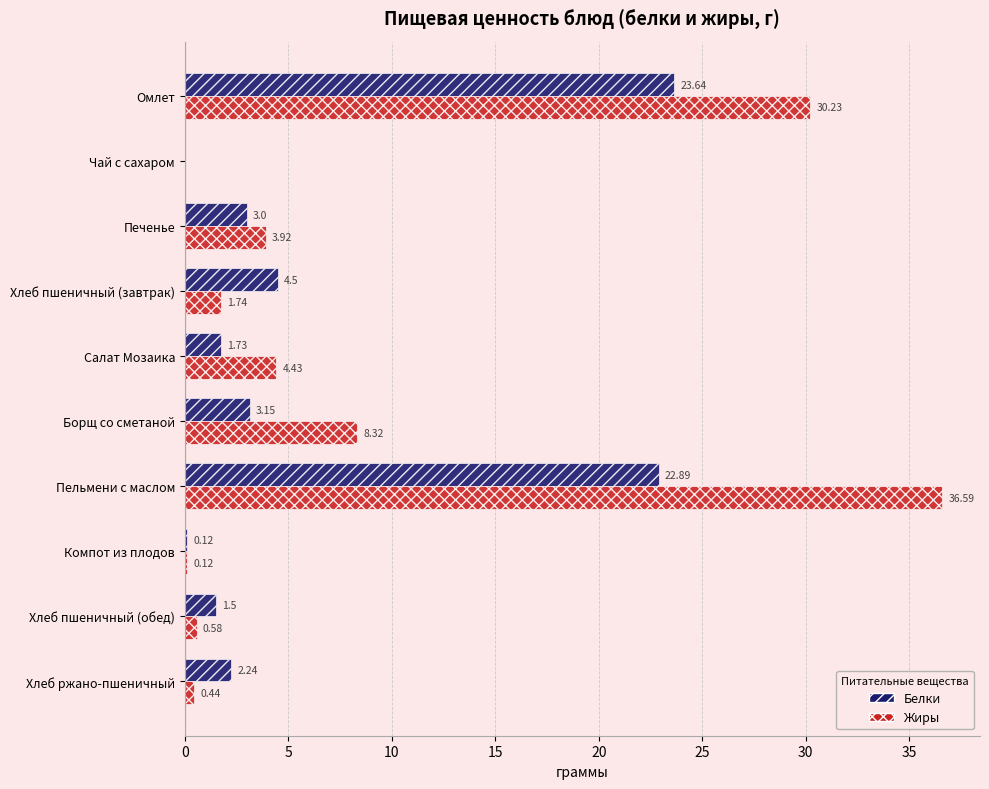

What is the sum of all Белки values?

62.8